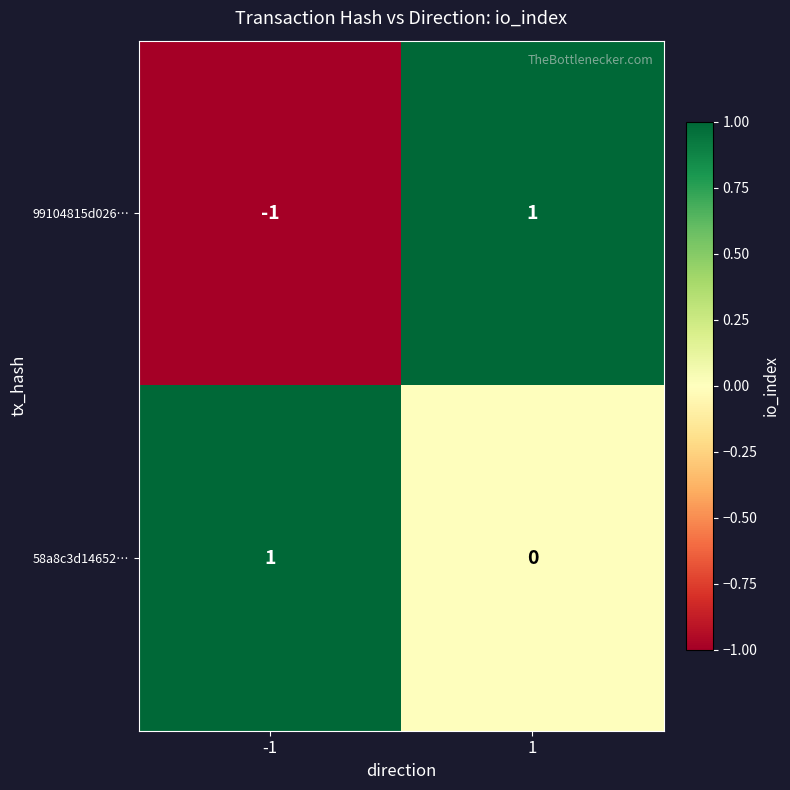

At how many categories does at least one series exceed 0?

2